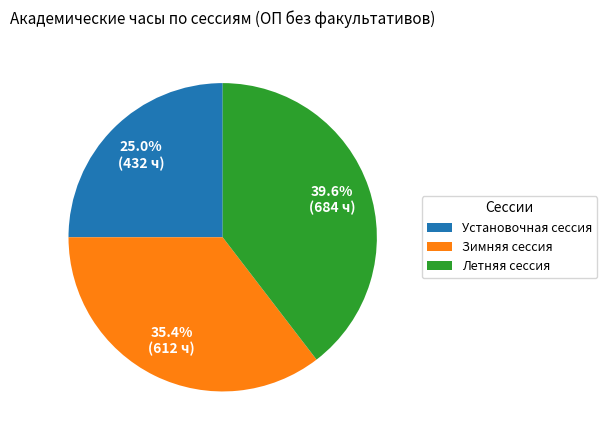

Rank the categories by value from lowest to highest.

Установочная сессия, Зимняя сессия, Летняя сессия